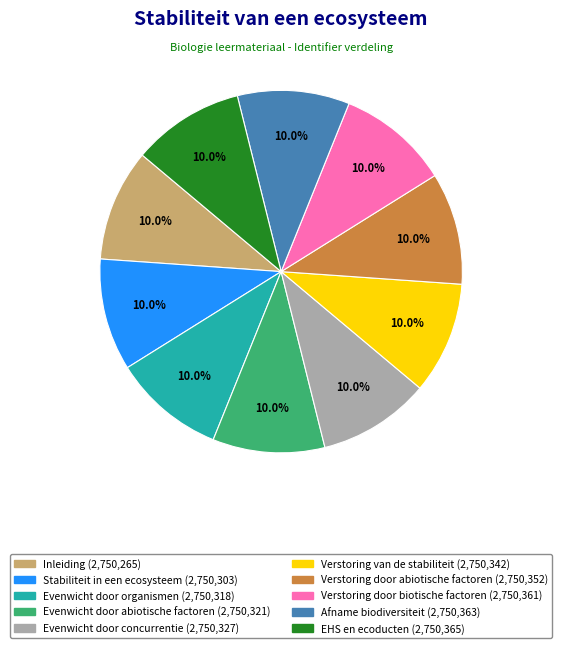

True or false: Evenwicht door organismen accounts for 18% of the total.

False